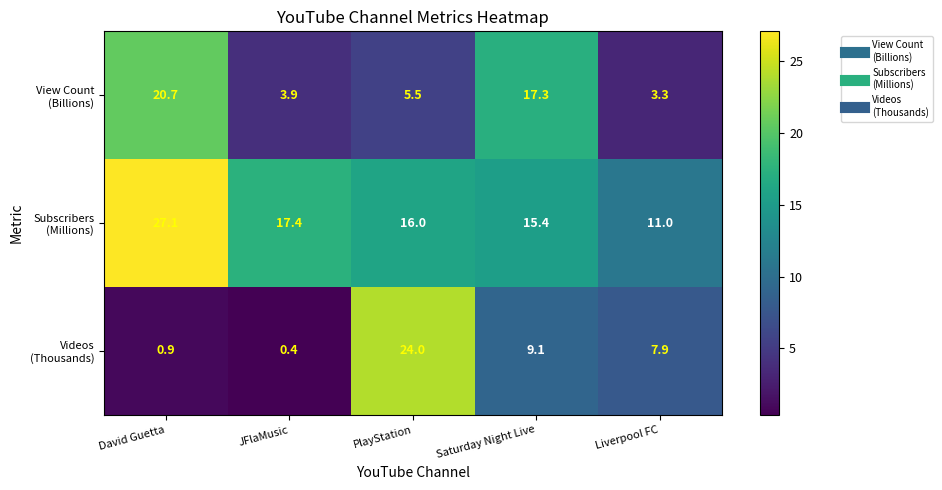

At which category does the chart reach its minimum across all series?

JFlaMusic